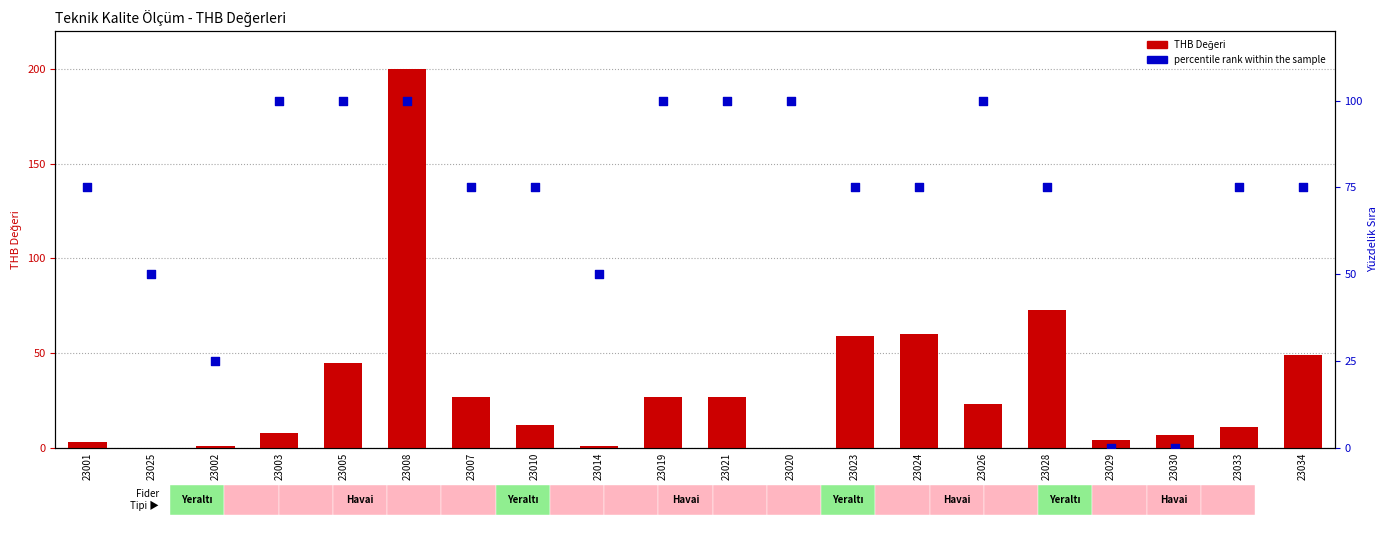

Which series reaches the minimum Y coordinate?

THB Değeri